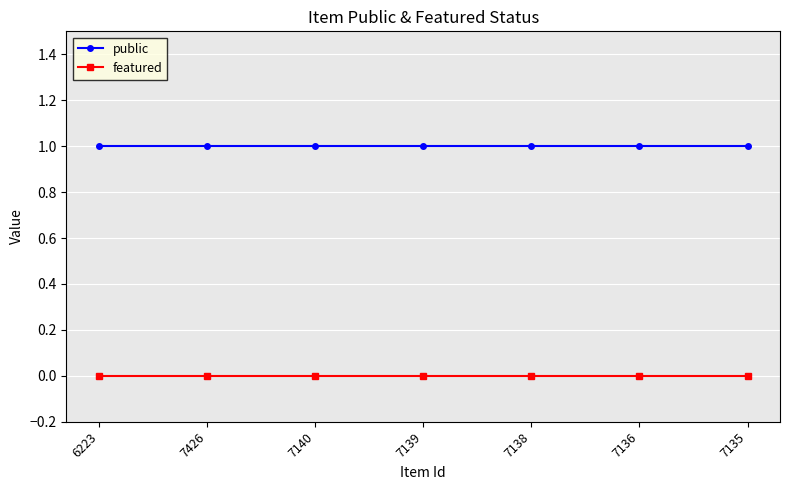

True or false: featured and public intersect in this chart.

False